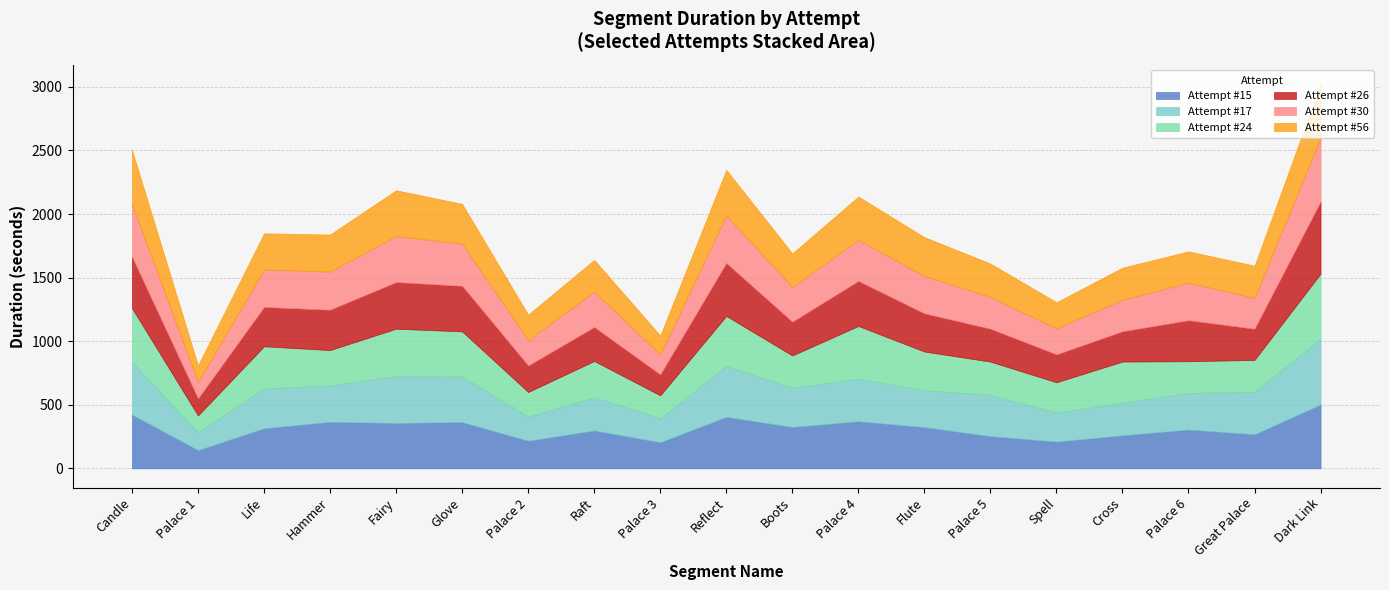

What is the label of the 10th point from the left?

Reflect